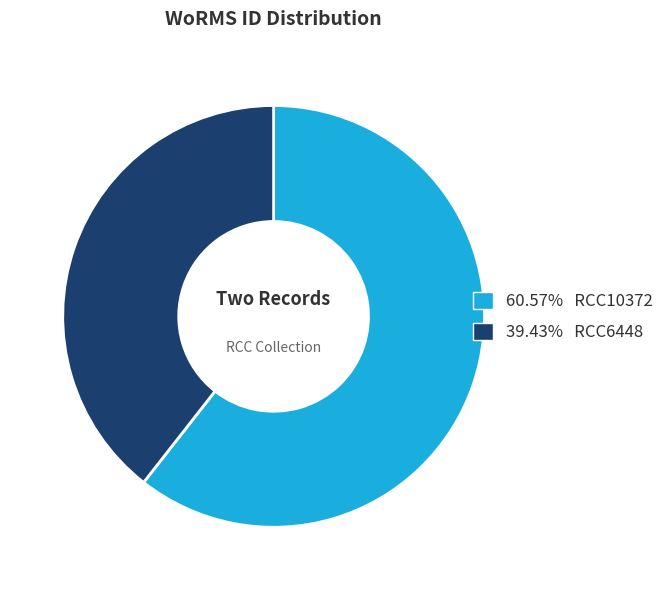

Is there a majority slice in this chart?

Yes